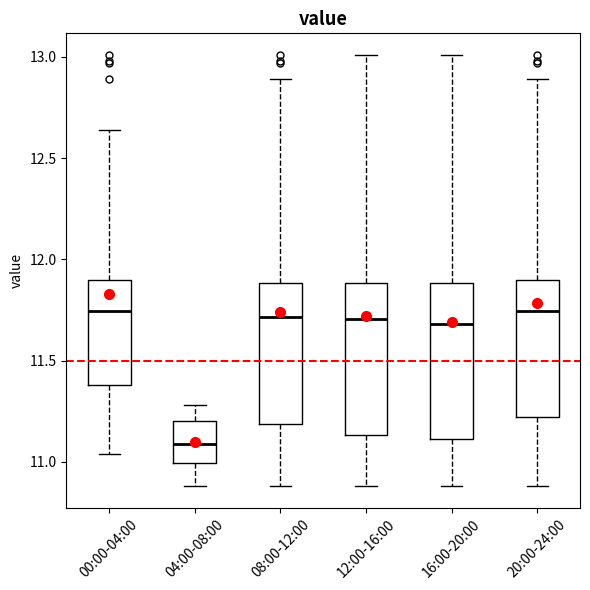

Where does the upper whisker of the box for 16:00-20:00 end on the y-axis? The values are not printed on the chart, so give them approximately, as read against the axis.

13.00